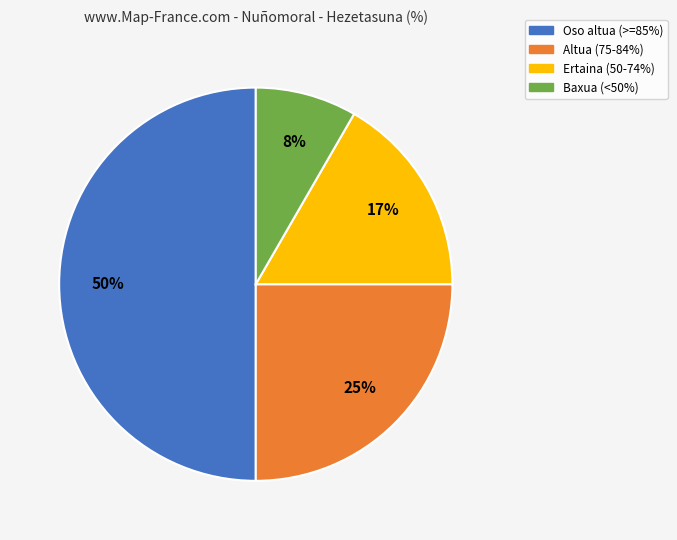

To the nearest percent, what is the average slice percentage?

25%